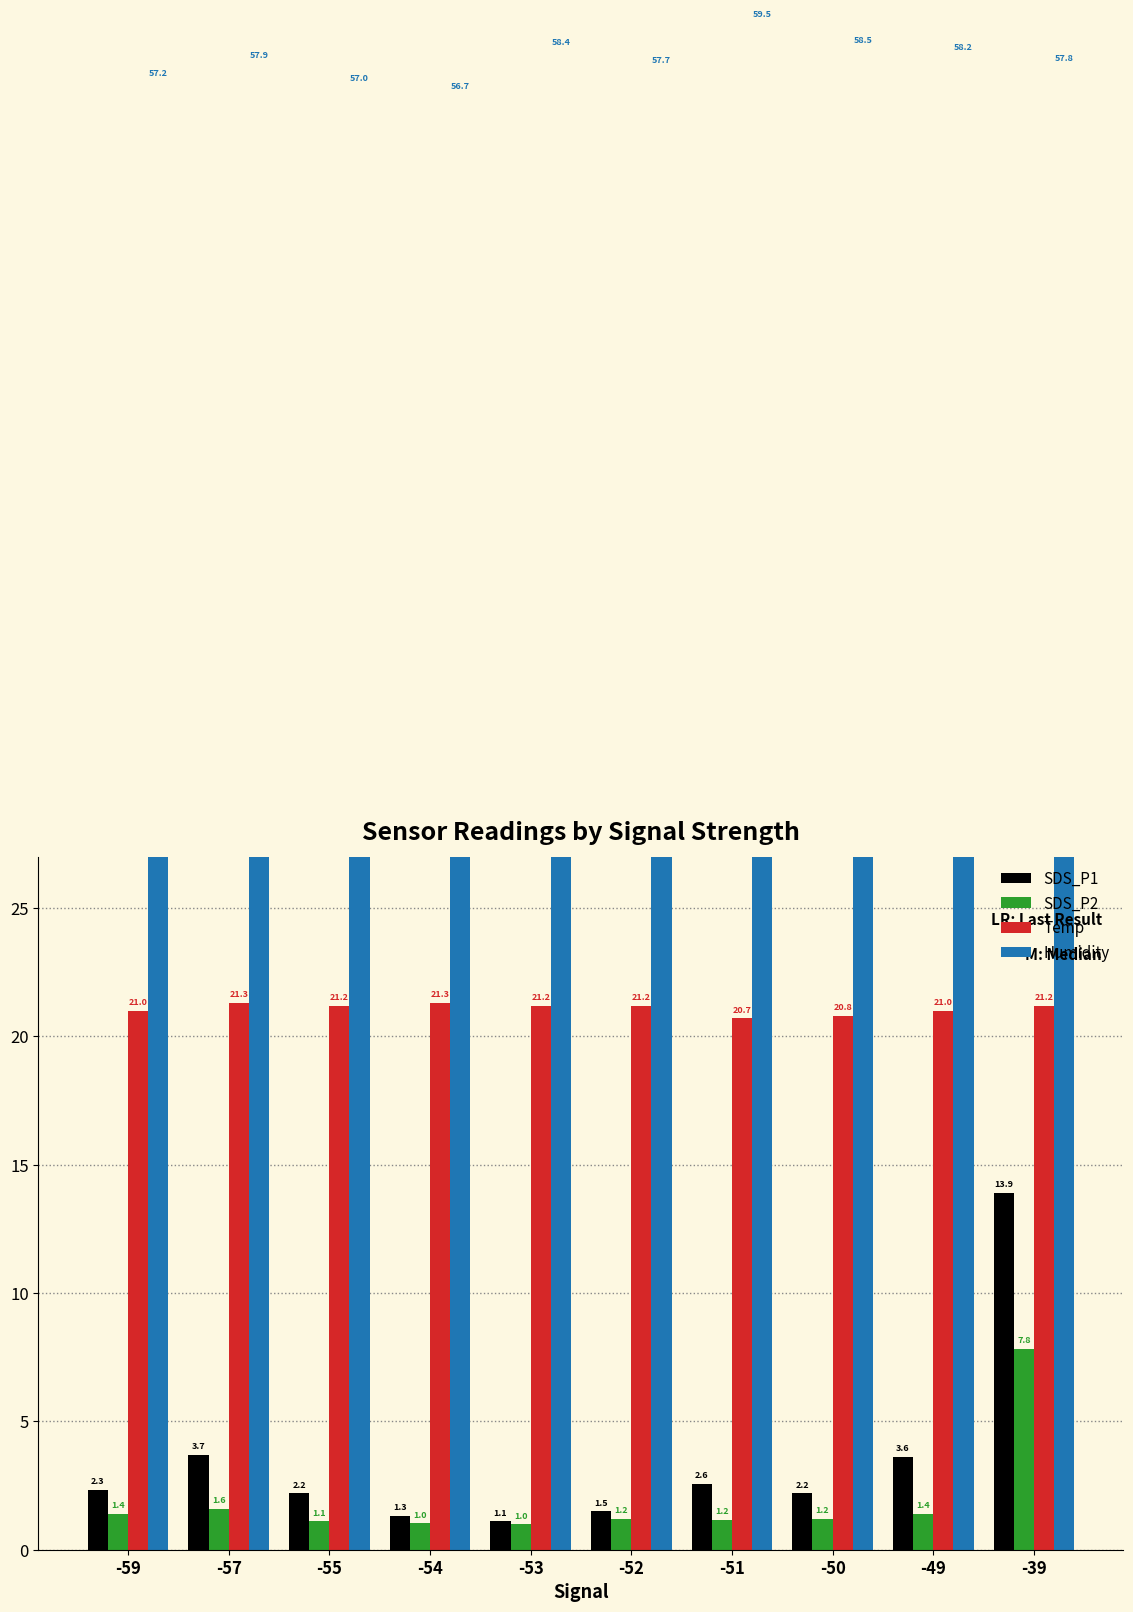

What is the average value of the SDS_P1 series?

3.4